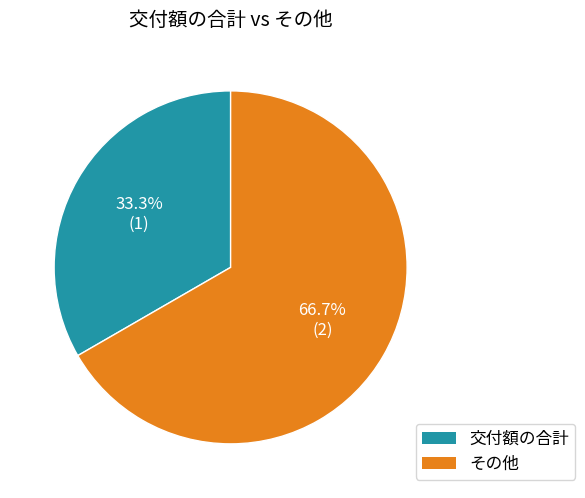

Which category has the biggest portion of the pie?

その他